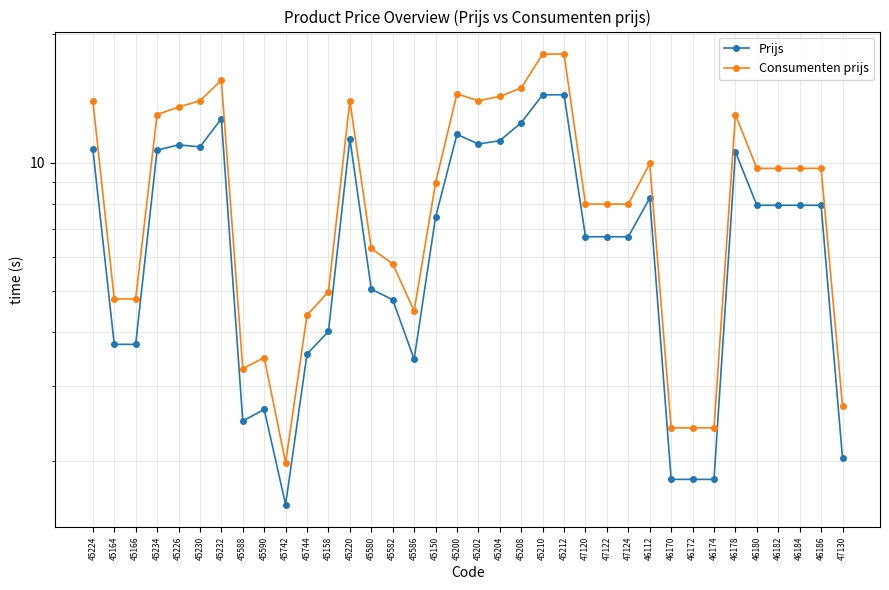

What is the value of the Prijs point at the 28th from the left?

1.8